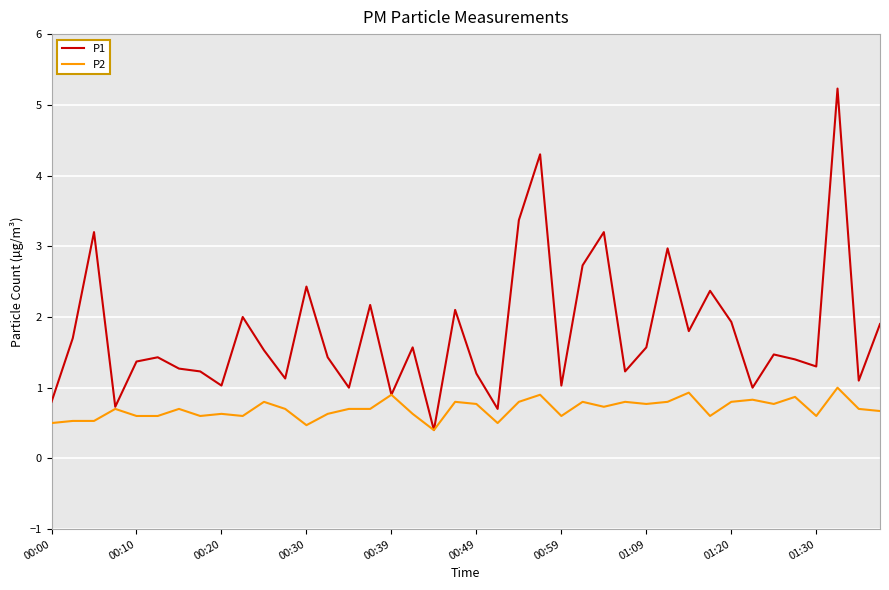

What is the maximum value shown in the chart?

5.2